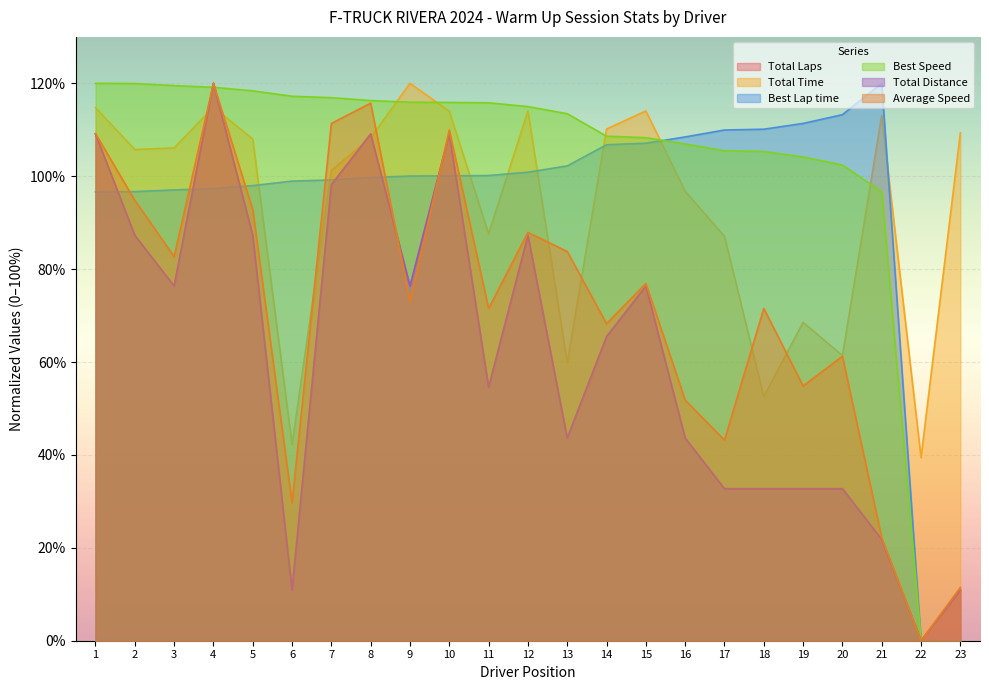

Does the chart display data point markers on the line(s)?

No